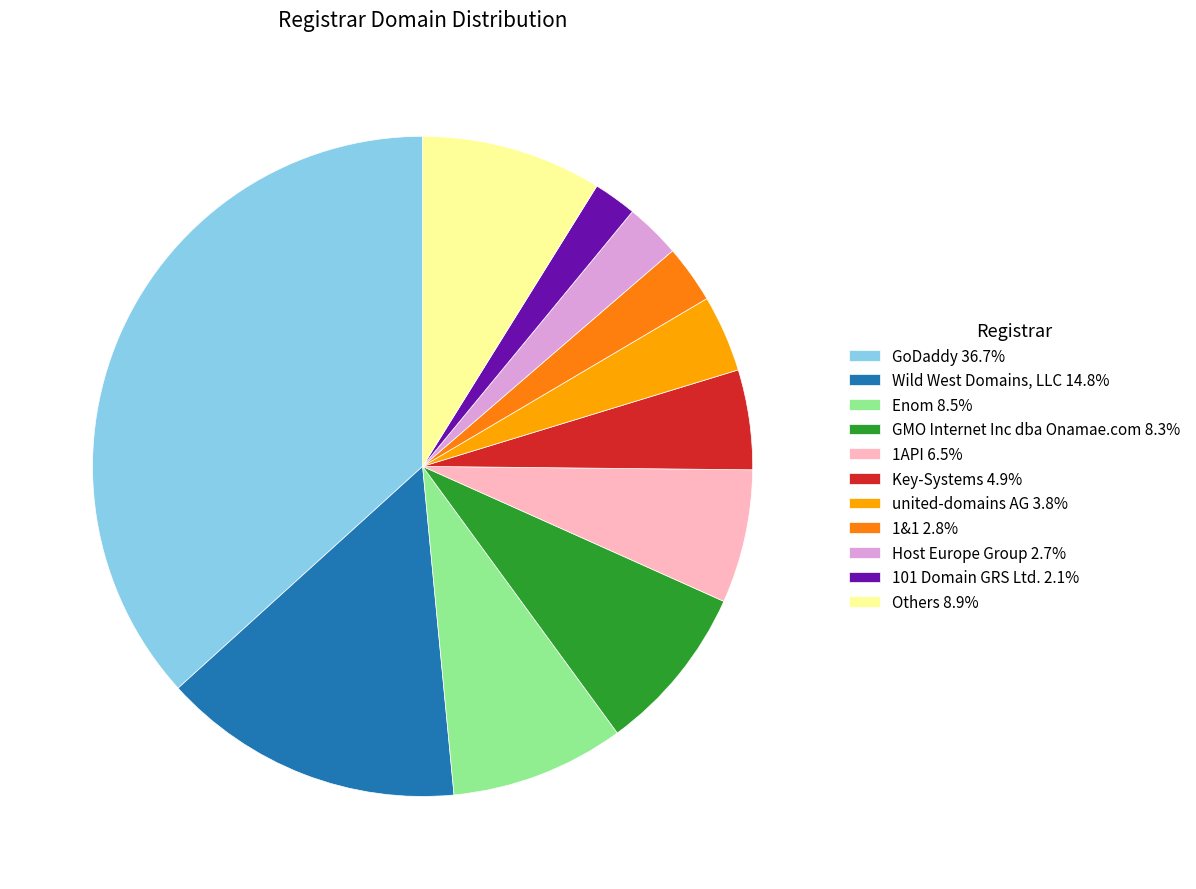

Is the sum of united-domains AG 3.8% and 101 Domain GRS Ltd. 2.1% greater than half?

No